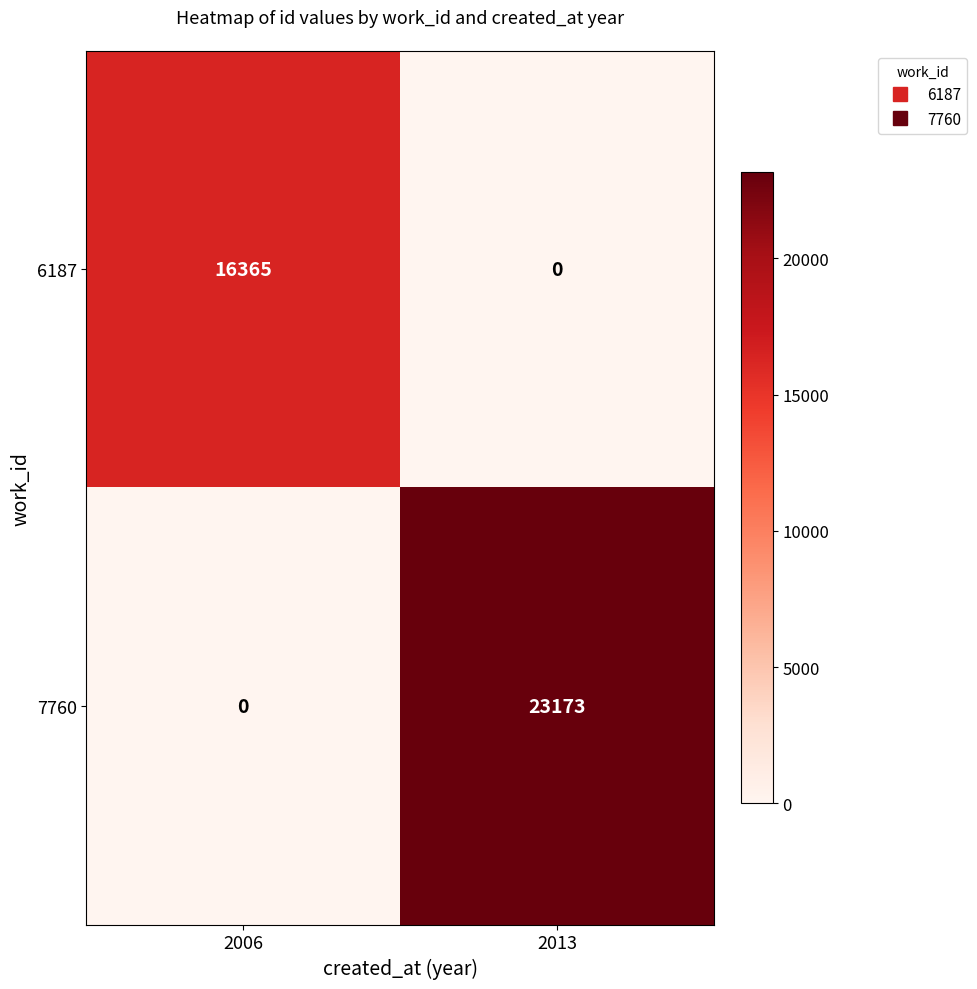

Reading right to left, list all the values displayed in this chart.

6187: 2013=0	2006=16365
7760: 2013=23173	2006=0